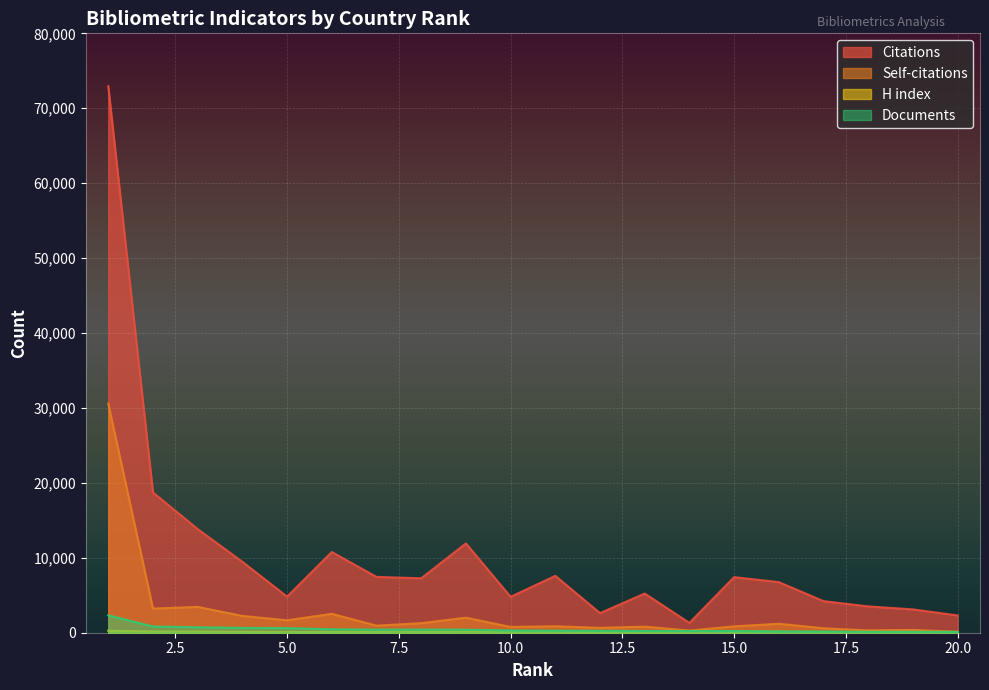

What is the difference between the Self-citations values at 10 and 2?

2454